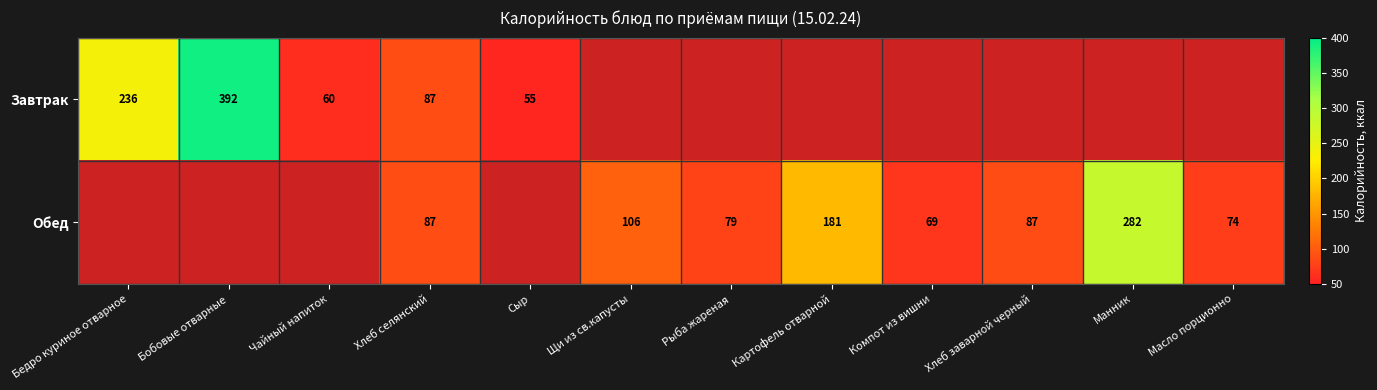

True or false: Завтрак has a value of 24 at Сыр.

False